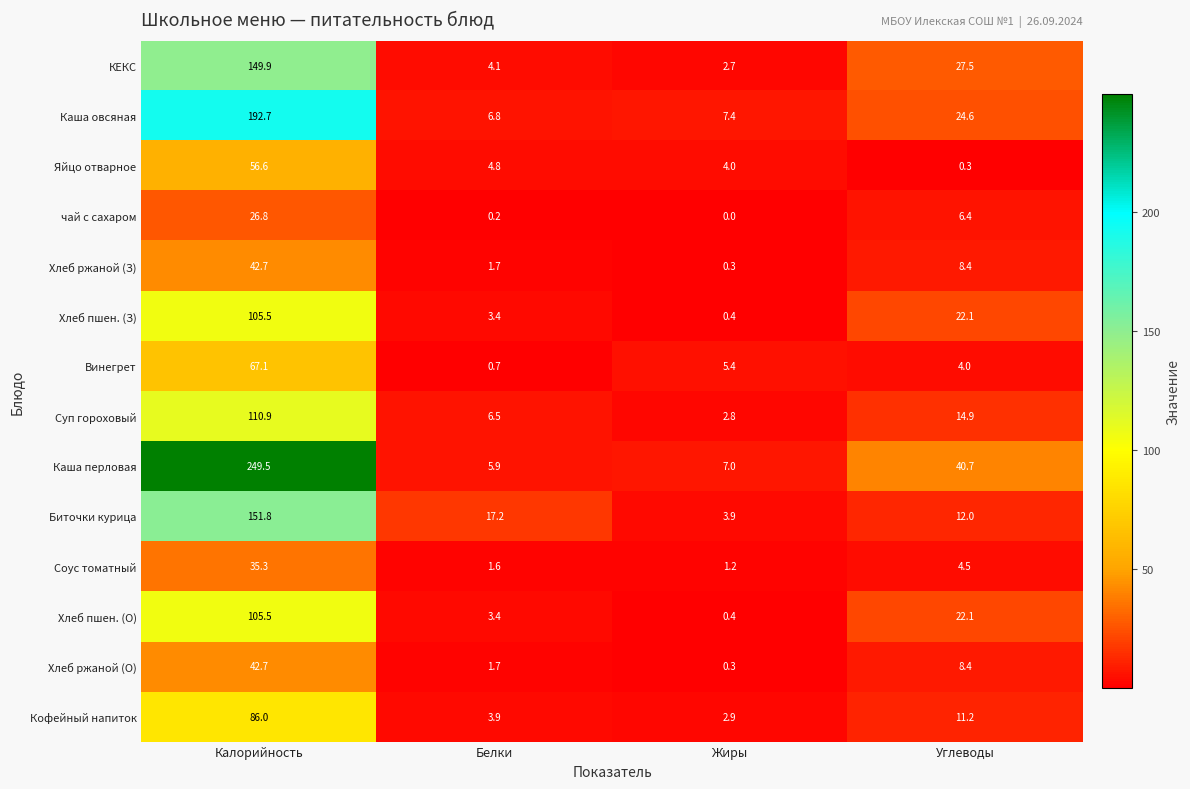

Which series has the largest total across all categories?

Каша перловая